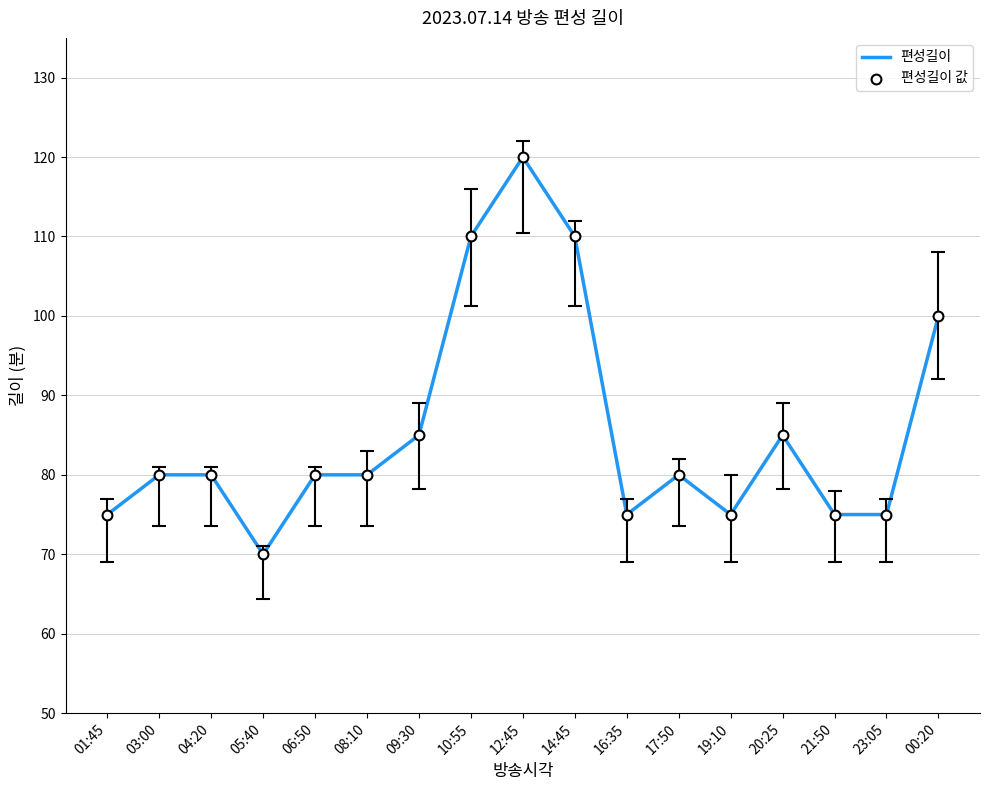

Which has a higher value, 09:30 or 14:45?

14:45